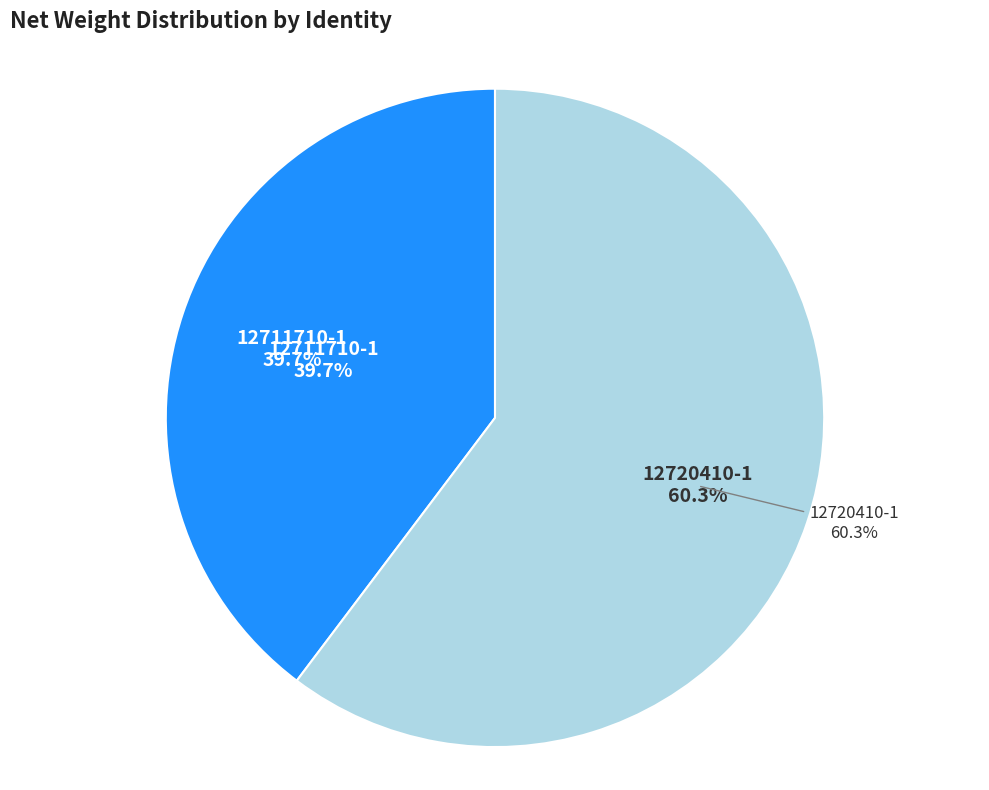

How many segments does this pie chart have?

2